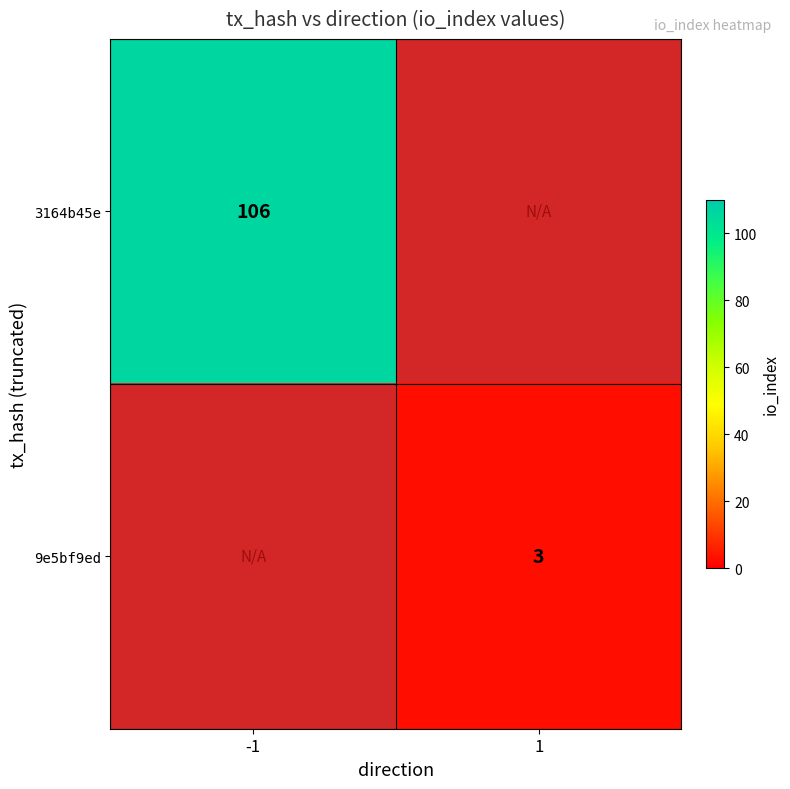

Count the number of data series in this chart.

2